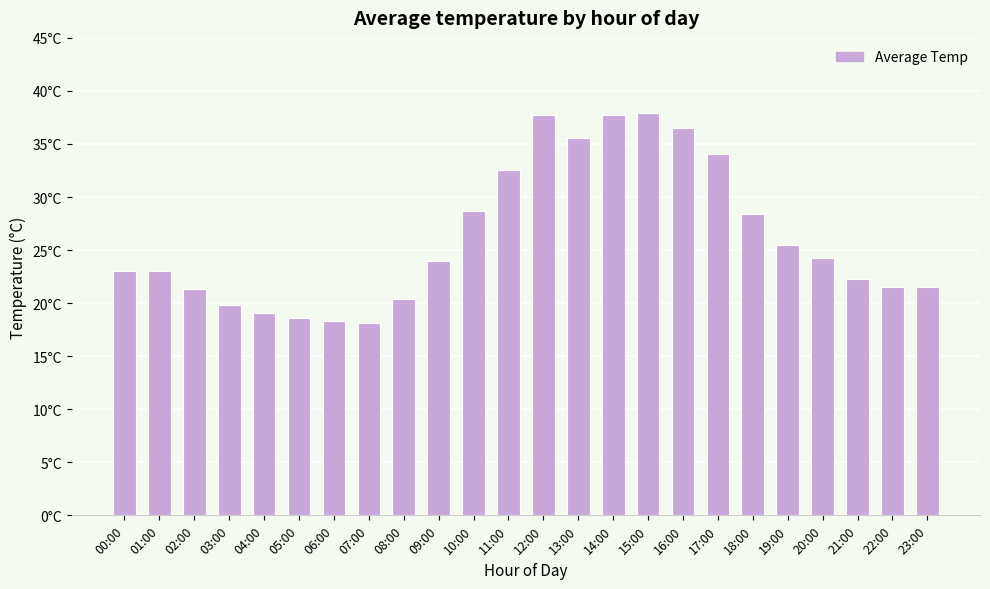

How many data points are less than 24?

12